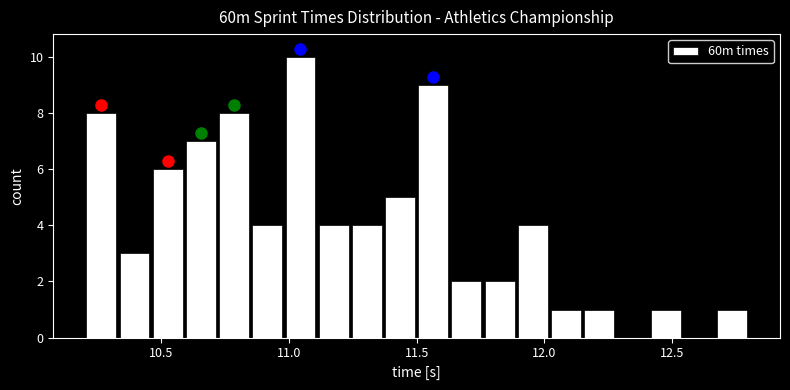

Around what value on the x-axis is the tallest bar? Give the approximate position of its centre, as read against the axis.

11.05